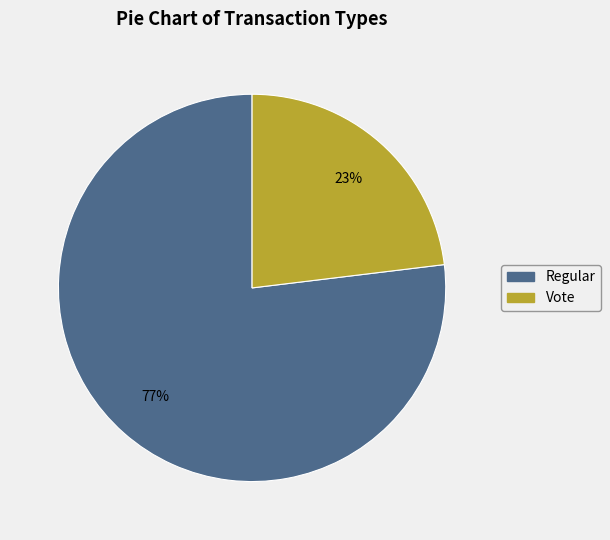

To the nearest percent, what is the difference between the Regular and Vote slice percentages?

54%